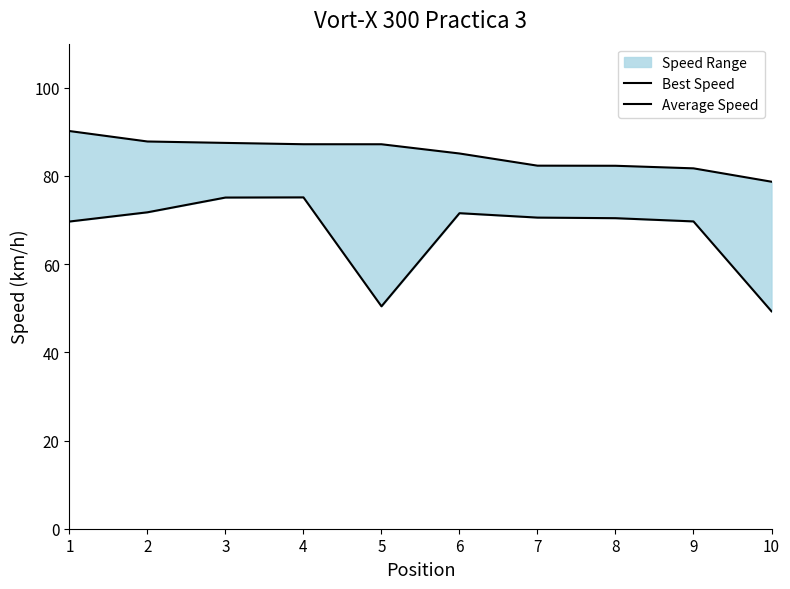

The Best Speed series shows 35.8 at 4. True or false?

False